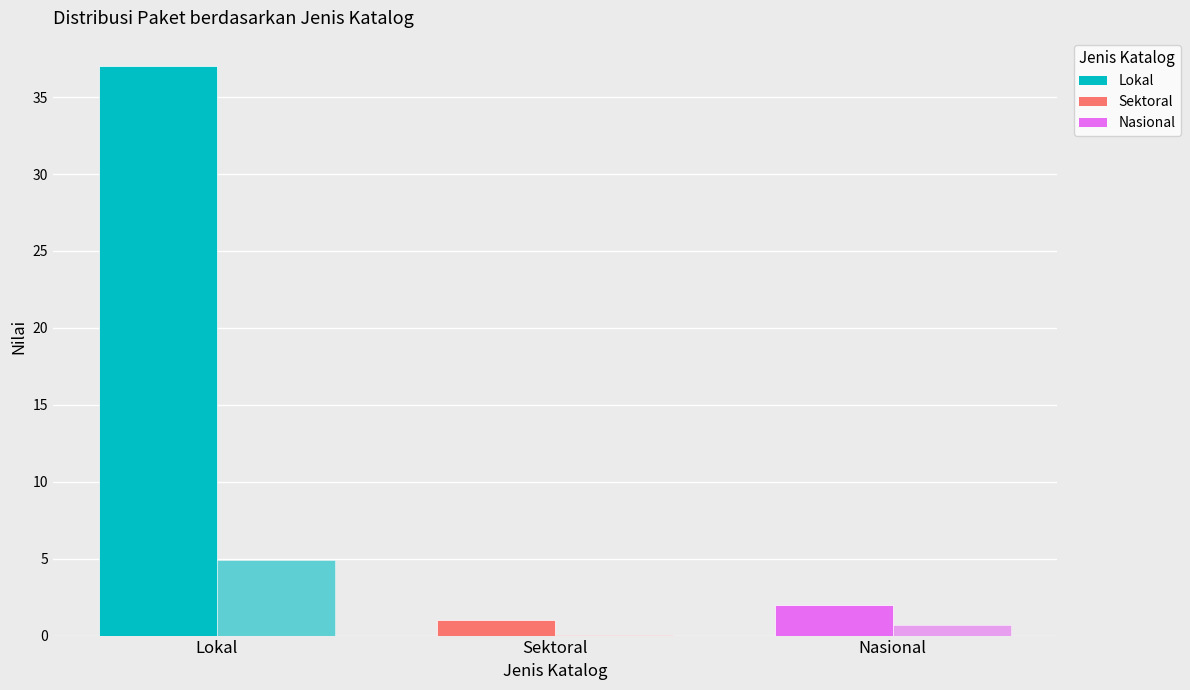

Is it true that Total Harga (Miliar IDR) equals 4.9 at Lokal?

True